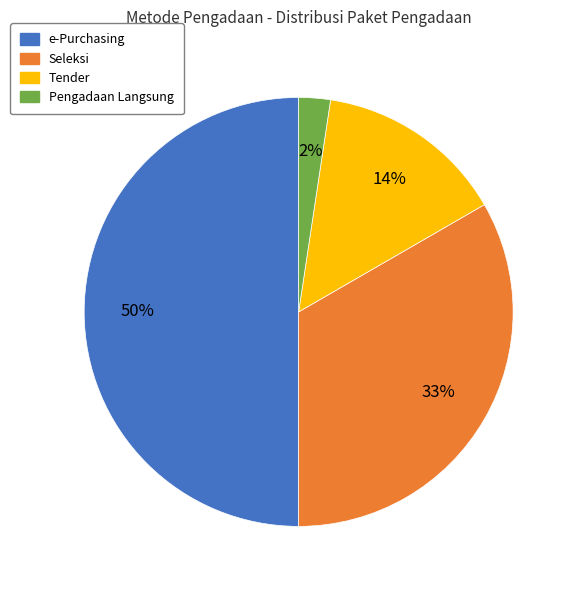

To the nearest percent, what is the average slice percentage?

25%